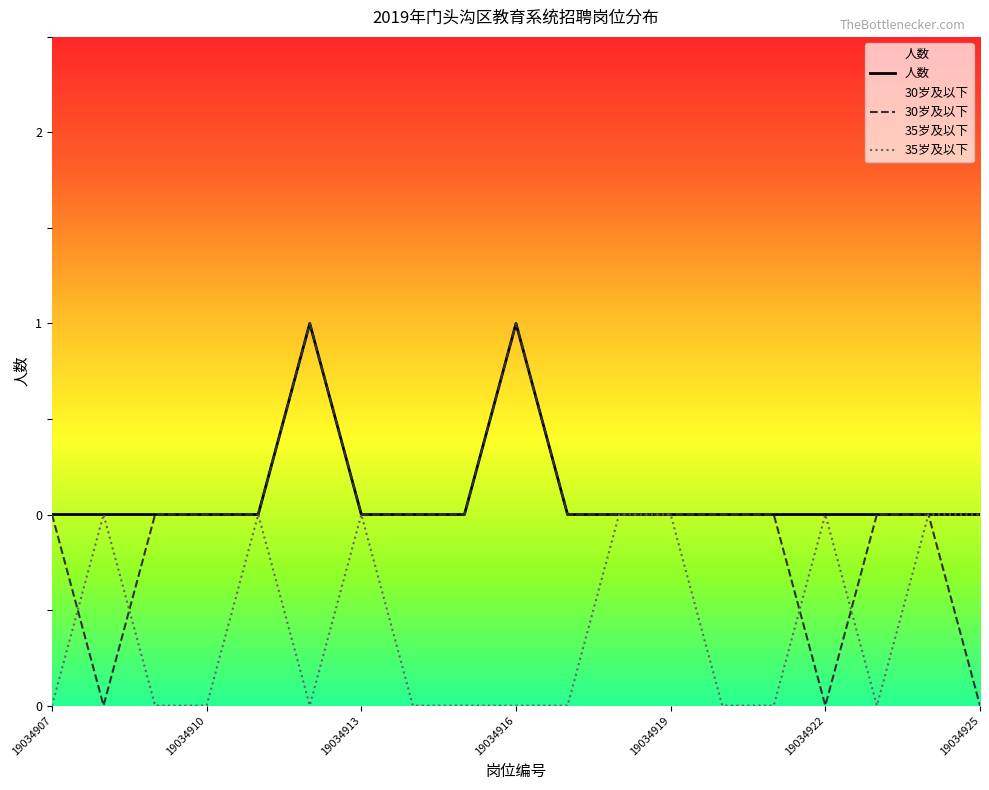

True or false: 35岁及以下 has a value of 0 at 19034907.

False